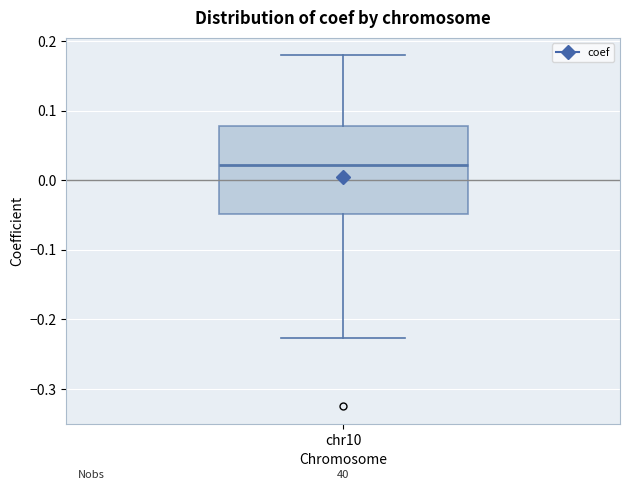

Read this box plot against the y-axis: the position of the median line, the range covered by the box, and the ends of both whiskers. The values are not printed on the chart, so give them approximately, as read against the axis.

median 0.02, box -0.05 to 0.08, whiskers -0.23 to 0.18